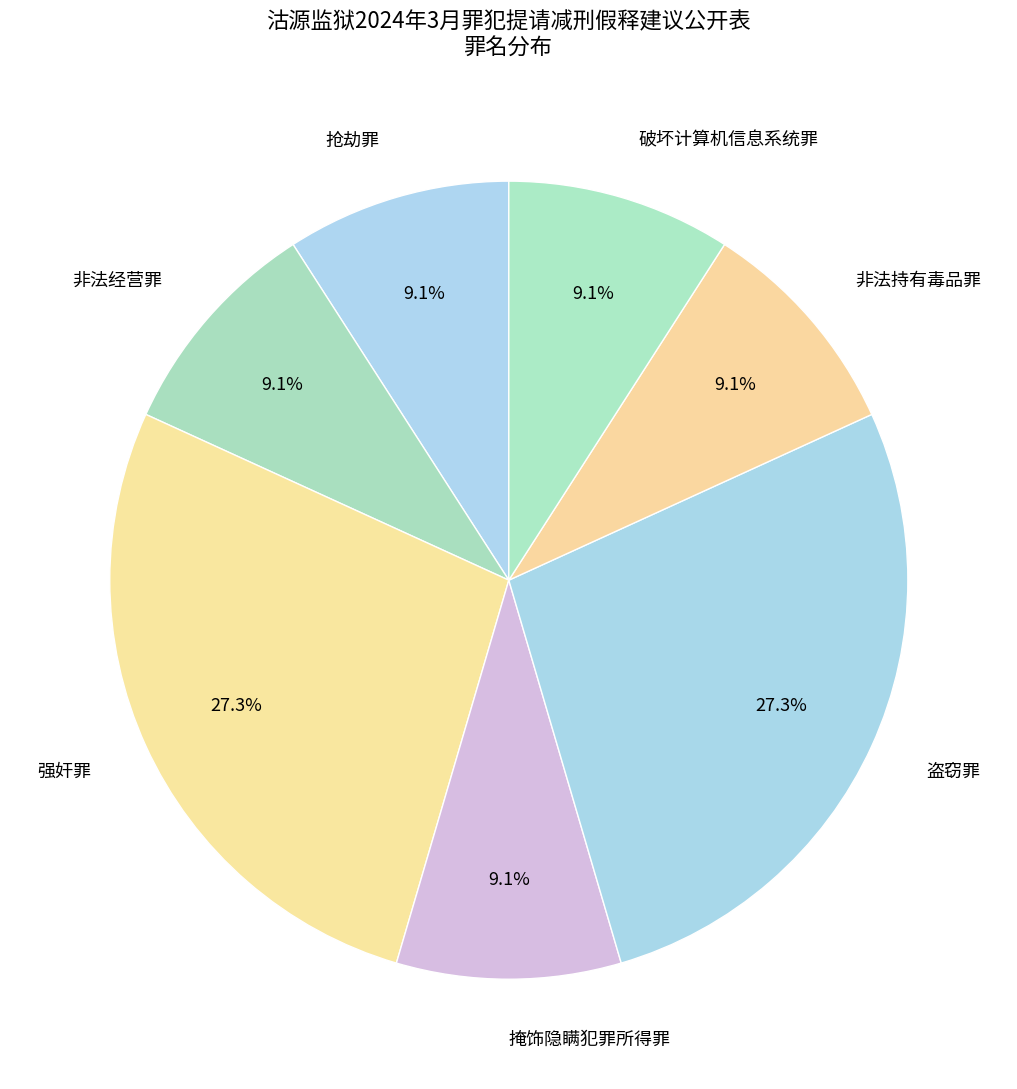

How many slices are in this pie chart?

7